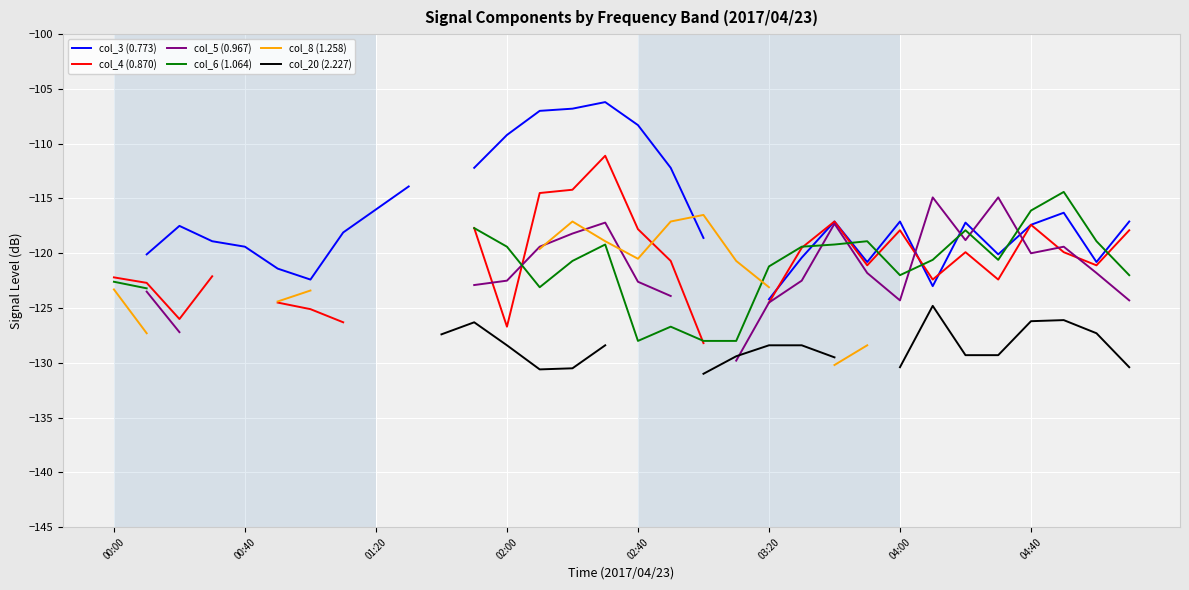

What position from the left is 22?

23